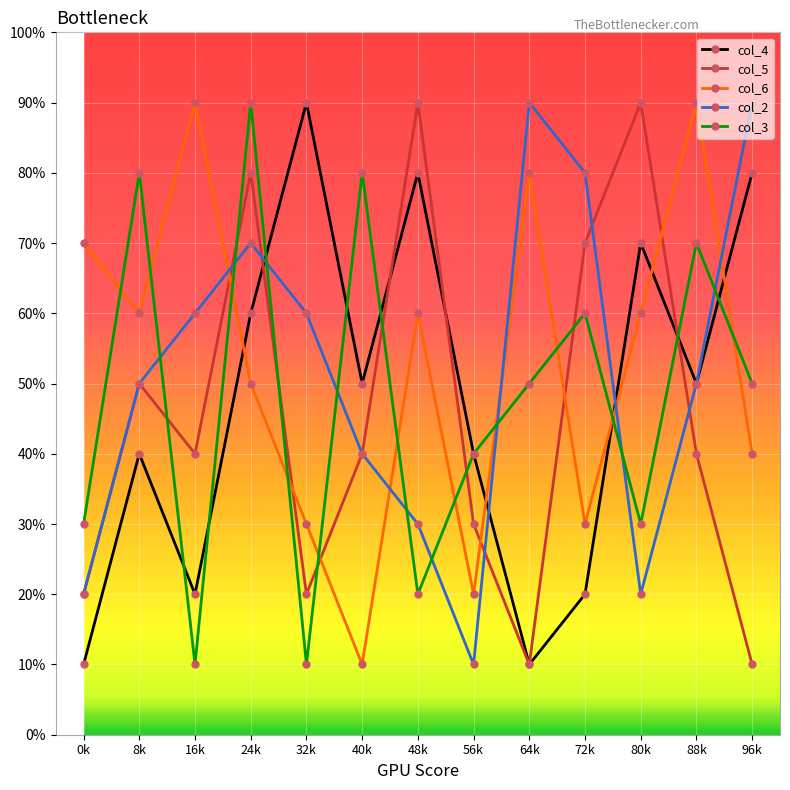

At which category does col_6 reach its first local valley?

8k